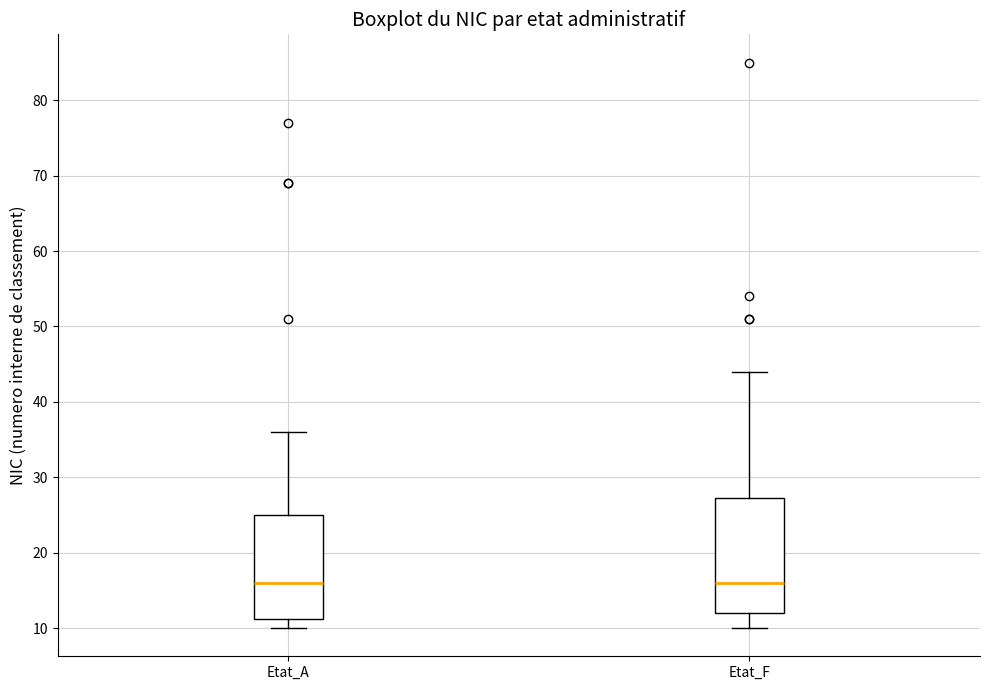

Reading left to right, transcribe this box plot: for each box, give where its median line is, the range the box spans, and where its two whiskers end, as read against the y-axis. The values are not printed on the chart, so give them approximately, as read against the axis.

Etat_A: median 16, box 11 to 25, whiskers 10 to 36
Etat_F: median 16, box 12 to 27, whiskers 10 to 44